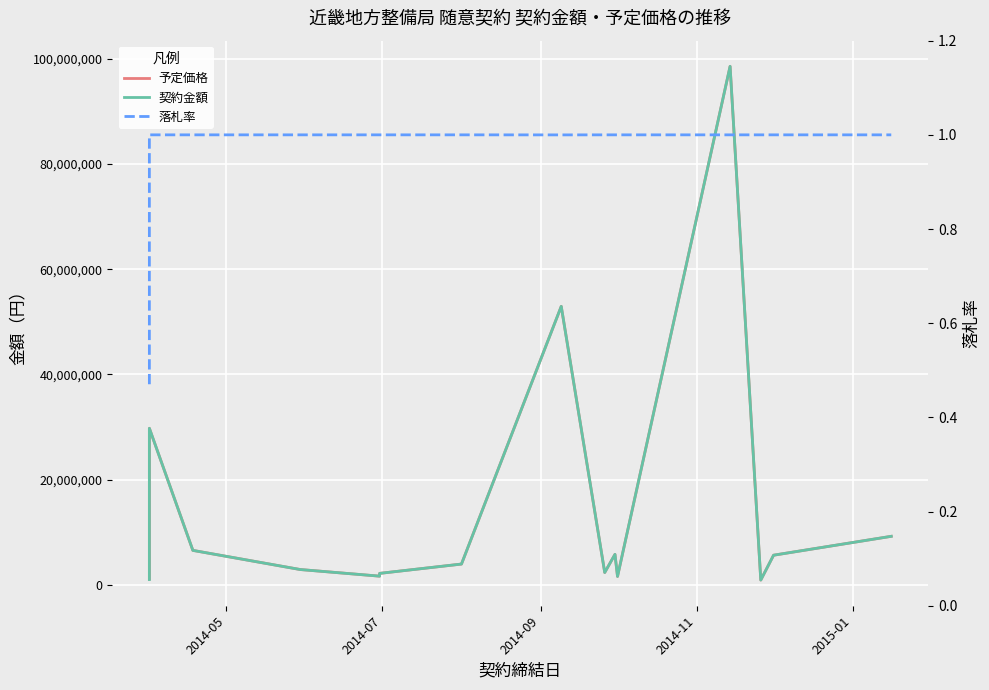

Which series has the largest total across all categories?

予定価格